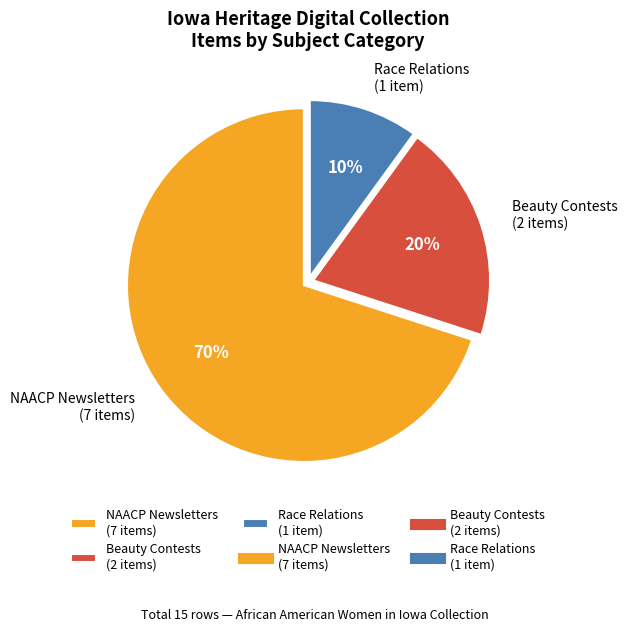

To the nearest percent, what is the average slice percentage?

33%